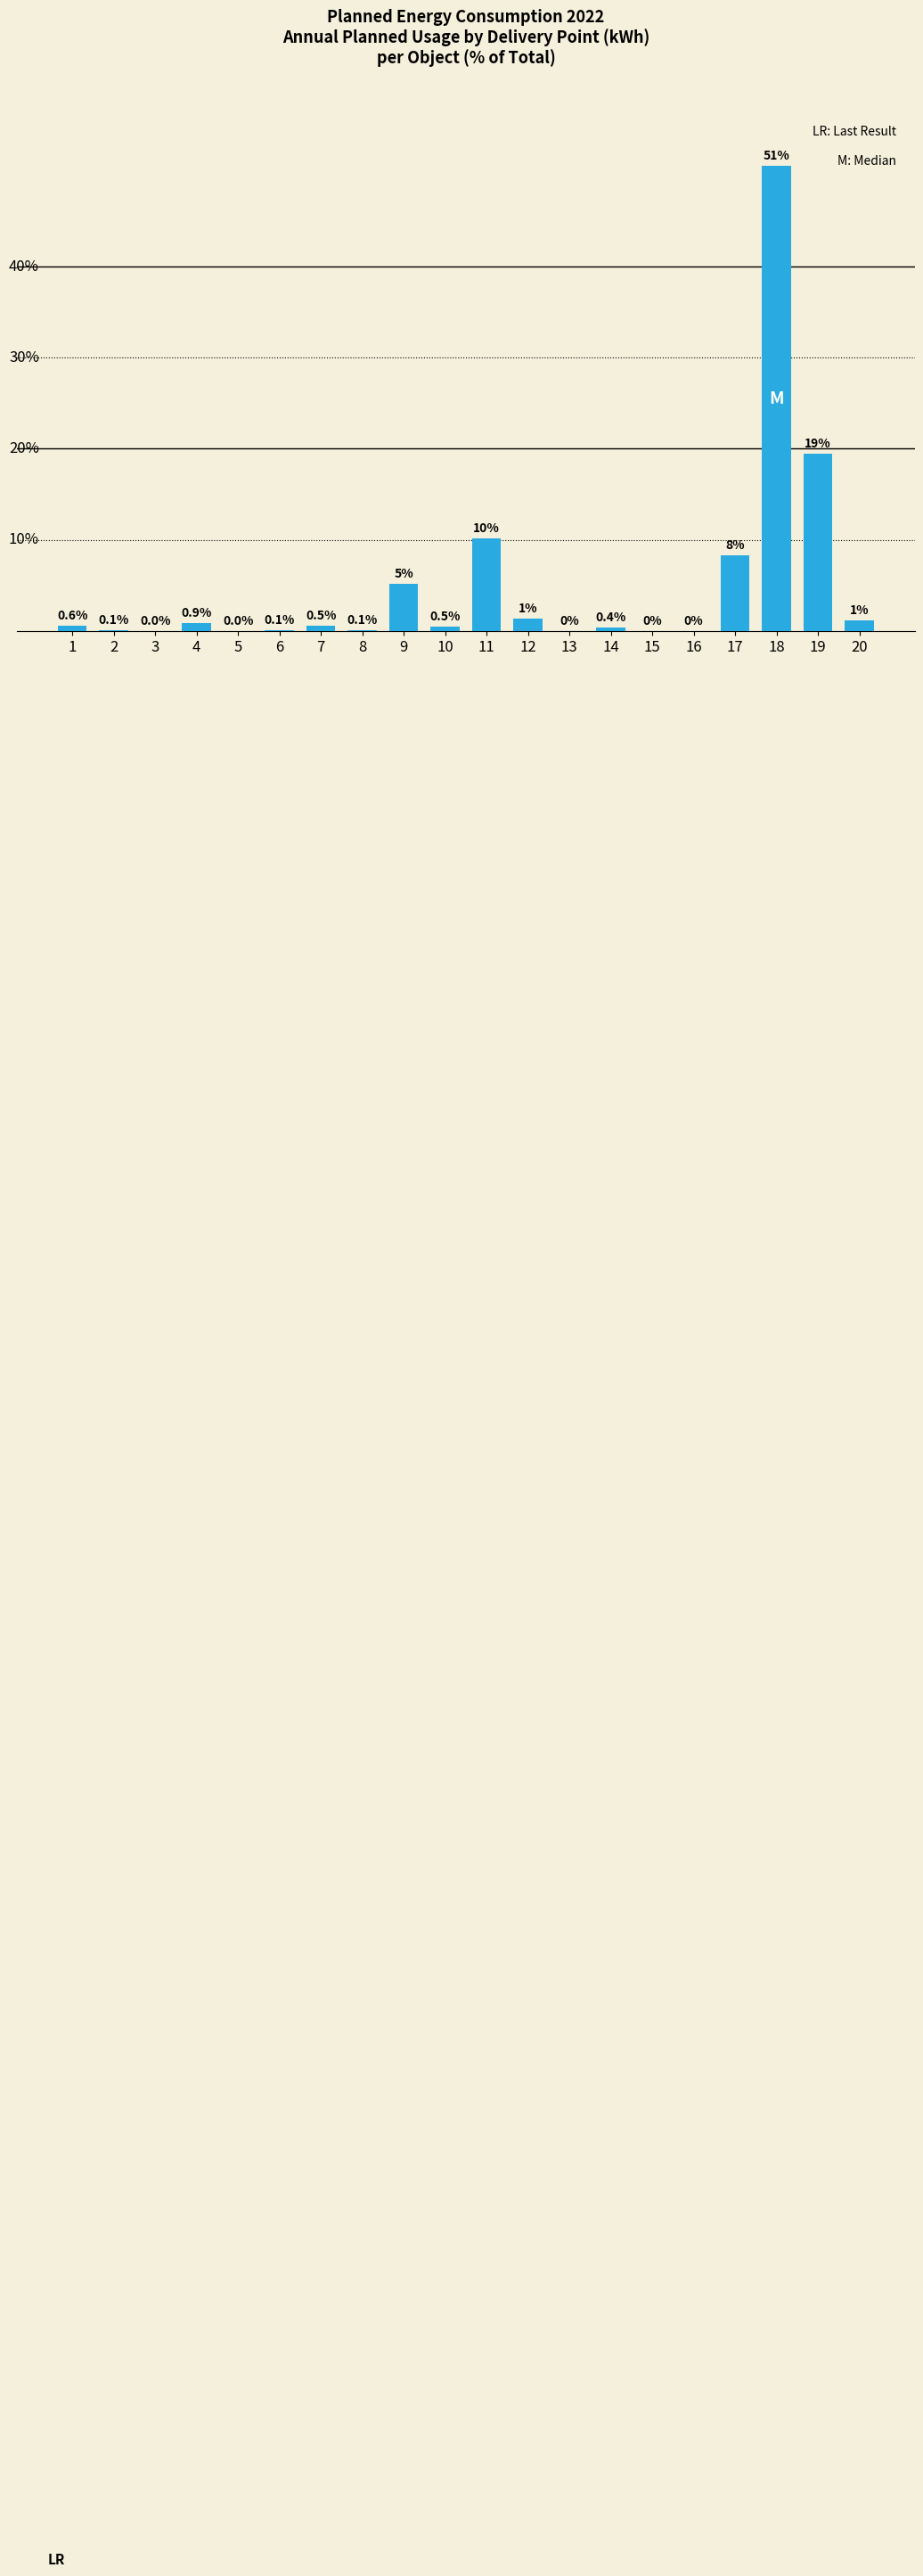

Are the bars grouped side by side (vs. stacked)?

No